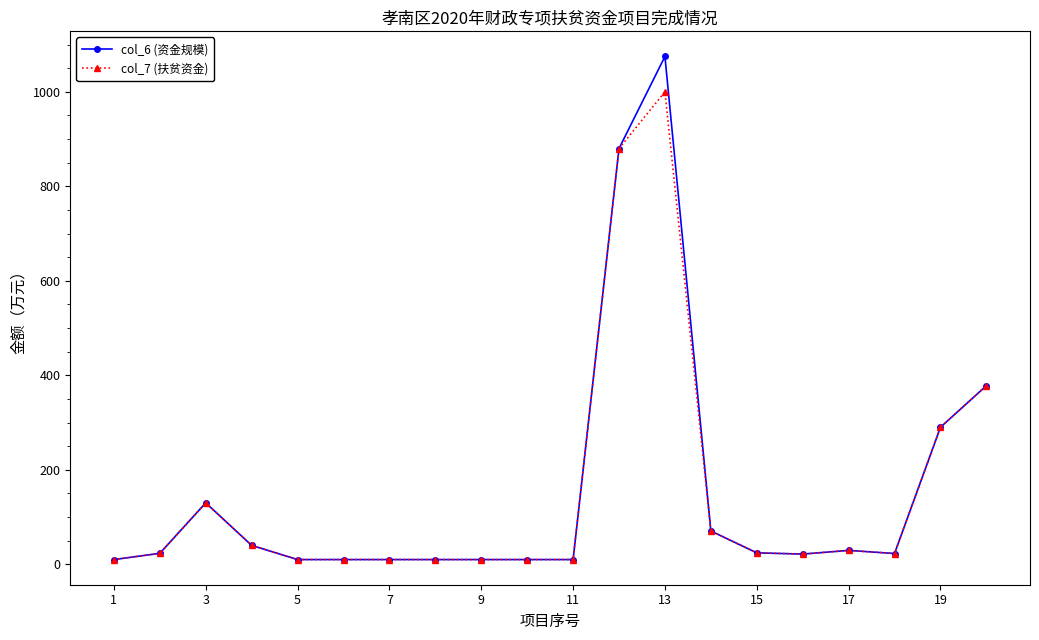

What is the sum of all col_6 (资金规模) values?

3064.5